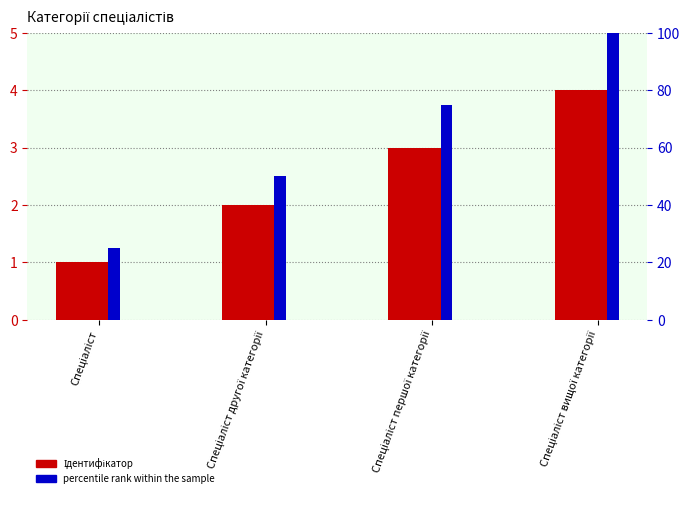

What is the difference between the highest and lowest values at Спеціаліст першої категорії?

72